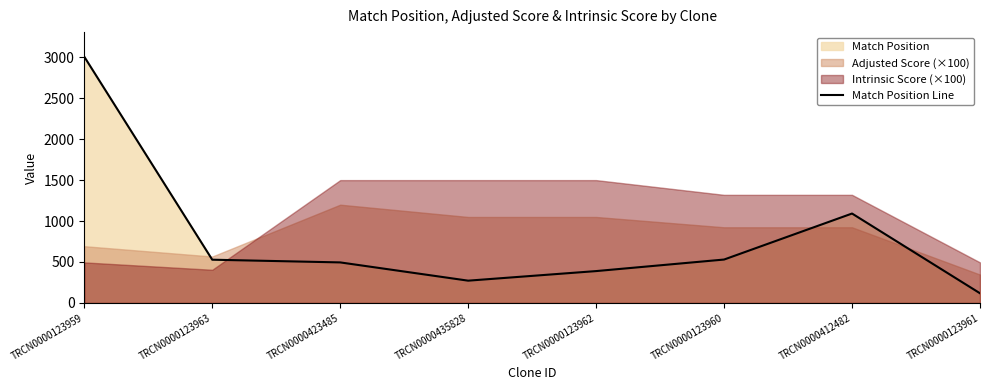

Reading left to right, extract all data points from this chart.

3007	528	495	272	389	530	1092	118